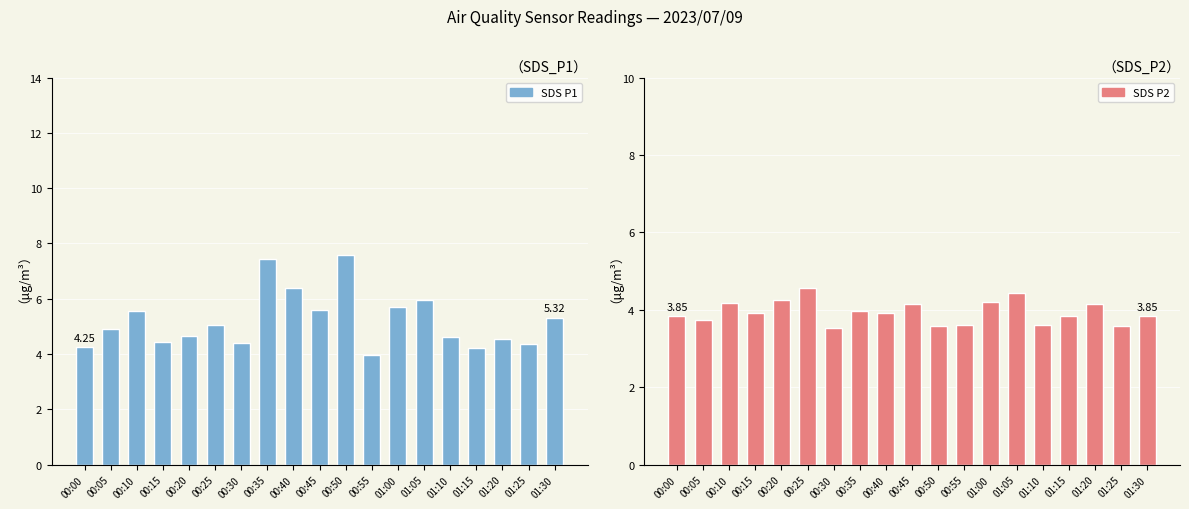

At 00:45, list the series in order from smallest to largest.

SDS_P2, SDS_P1